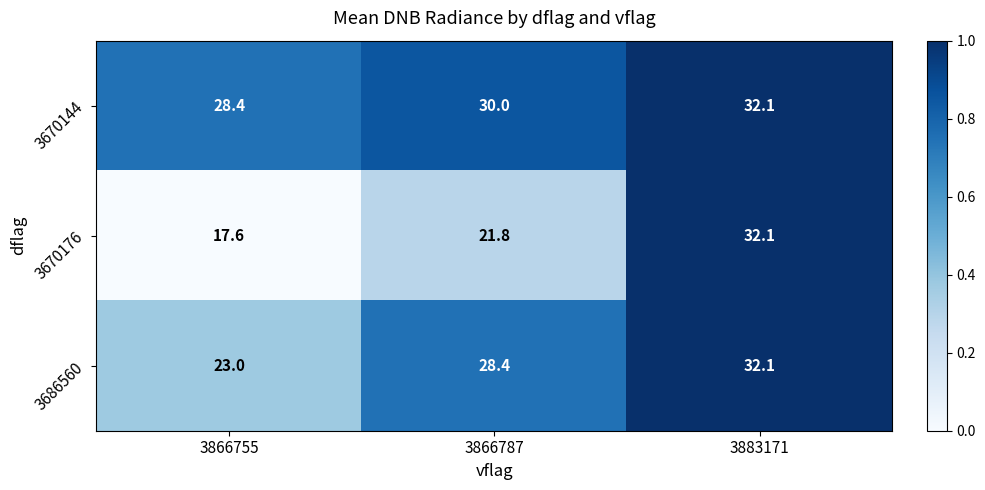

Is it true that 3686560 equals 28.4 at 3866787?

True